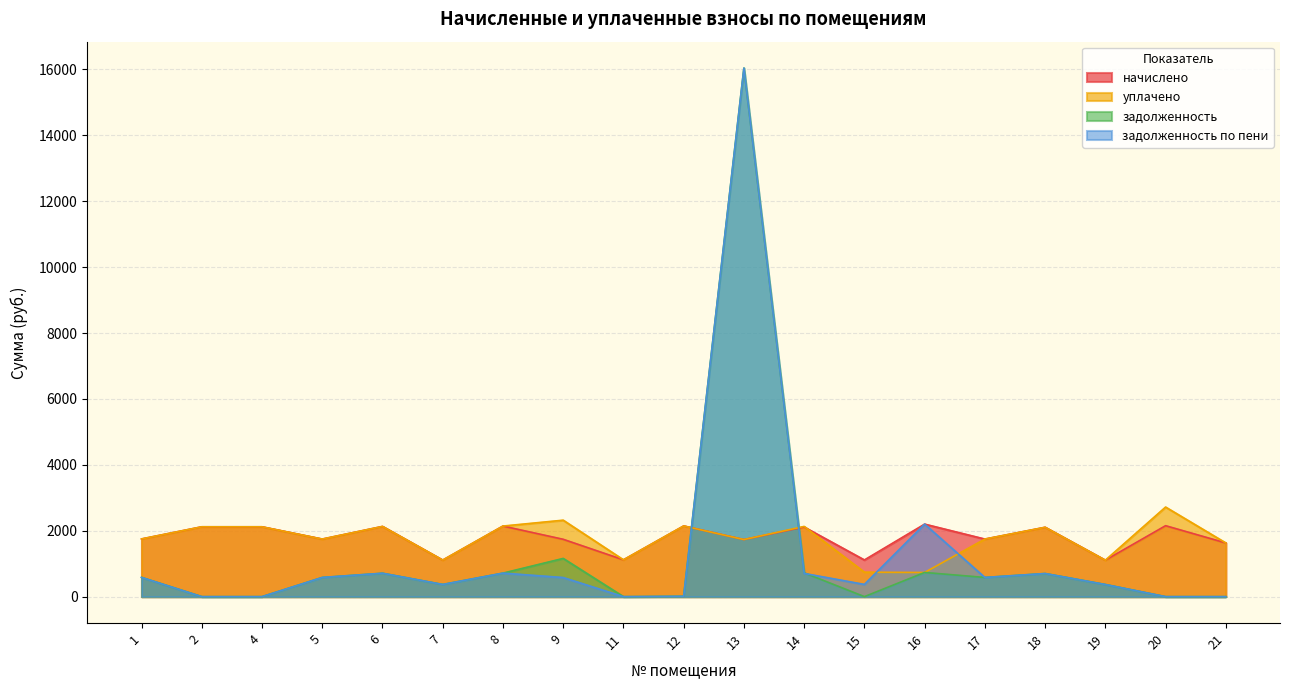

Reading left to right, transcribe all the data shown in this chart.

начислено: 1=1751.3	2=2120.0	4=2120.0	5=1747.7	6=2131.1	7=1109.8	8=2142.2	9=1740.3	11=1117.2	12=2145.8	13=1732.9	14=2112.7	15=1113.5	16=2201.1	17=1747.7	18=2105.3	19=1106.1	20=2153.2	21=1629.7
уплачено: 1=1751.3	2=2120.0	4=2120.0	5=1747.7	6=2131.1	7=1109.8	8=2142.2	9=2320.4	11=1117.2	12=2145.8	13=1732.9	14=2131.1	15=742.3	16=733.5	17=1747.7	18=2105.3	19=1106.1	20=2718.5	21=1629.7
задолженность: 1=583.8	2=0.0	4=0.0	5=582.5	6=710.4	7=369.9	8=714.0	9=1160.2	11=0.0	12=10.0	13=16039.3	14=722.7	15=0.0	16=733.7	17=582.5	18=701.8	19=368.7	20=0.0	21=0.0
задолженность по пени: 1=583.8	2=0.0	4=0.0	5=582.5	6=710.4	7=369.9	8=714.0	9=580.1	11=0.0	12=10.0	13=16039.3	14=704.2	15=371.2	16=2201.4	17=582.5	18=701.8	19=368.7	20=0.0	21=0.0